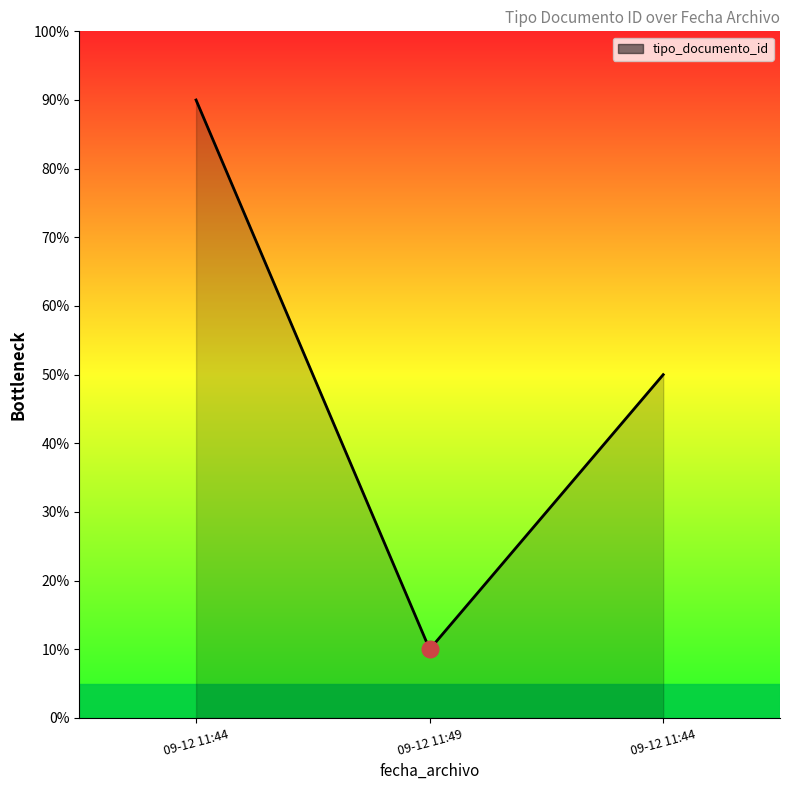

What is the minimum value shown in the chart?

10